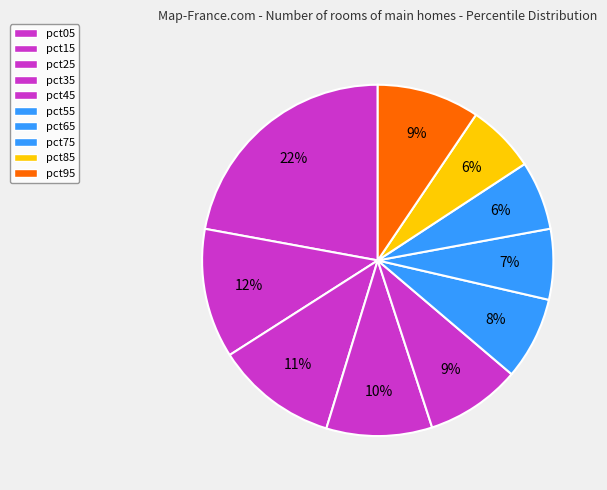

Is there any slice that represents more than half of the pie?

No